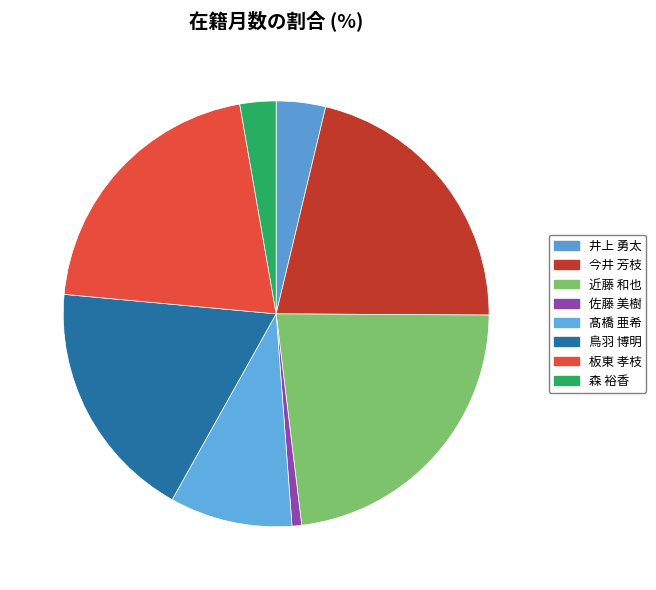

Is it true that 近藤 和也 is 23% of the pie?

True